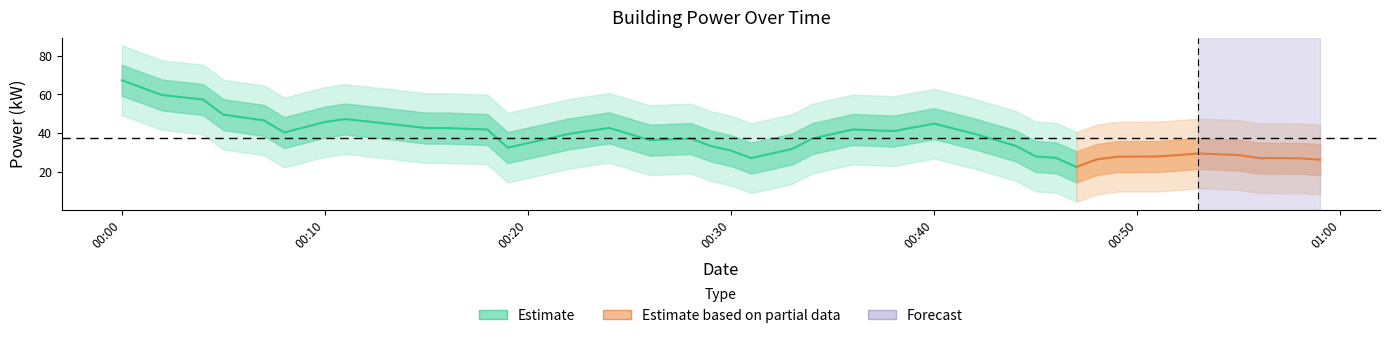

What is the greatest value displayed?

69.6